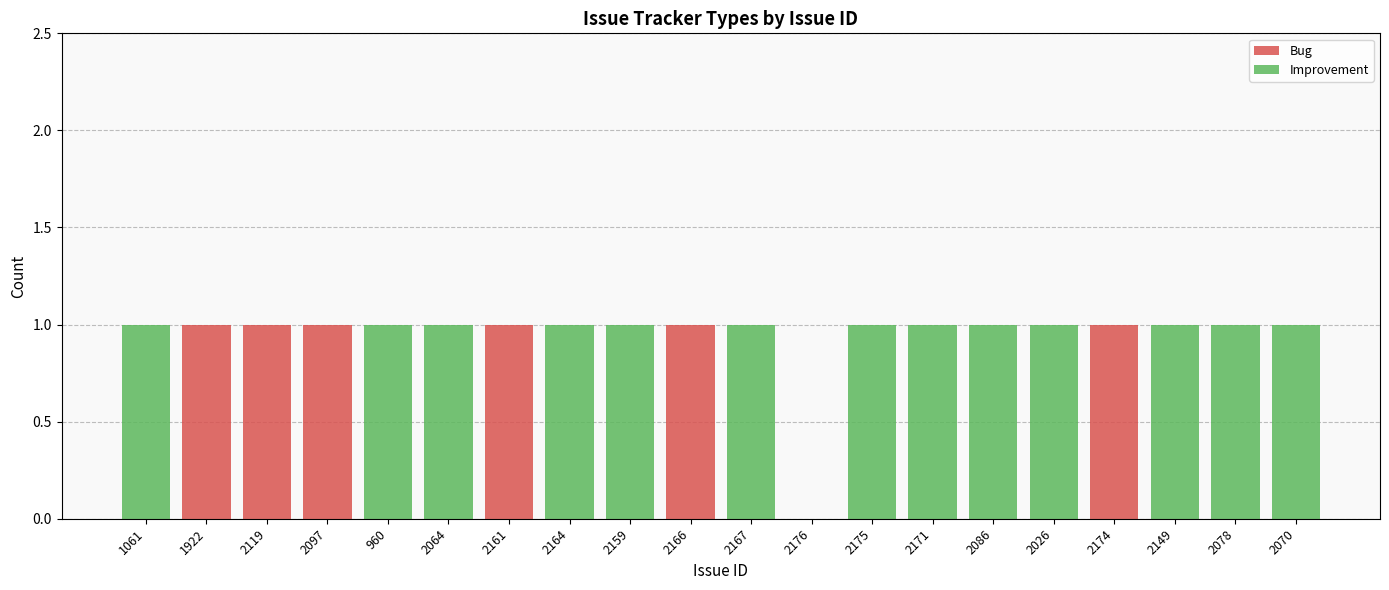

True or false: Bug has a value of 1 at 2119.

True